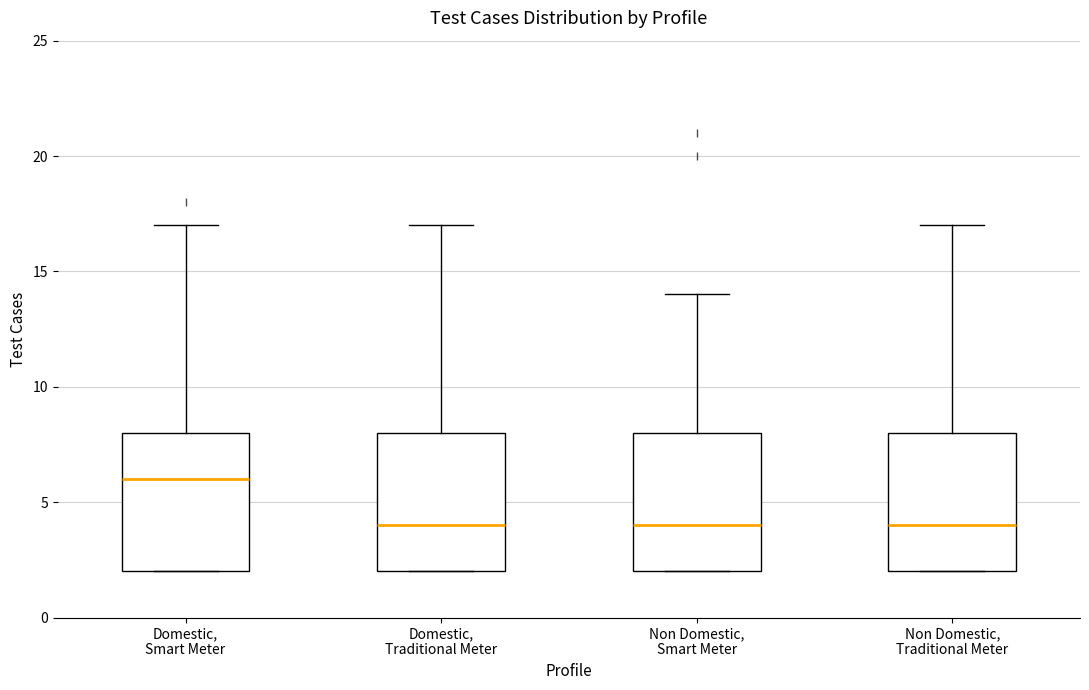

Reading left to right, read every box against the y-axis: the position of its median line, the range the box covers, and the ends of its whiskers. The values are not printed on the chart, so give them approximately, as read against the axis.

Domestic, Smart Meter: median 6, box 2 to 8, whiskers 2 to 17
Domestic, Traditional Meter: median 4, box 2 to 8, whiskers 2 to 17
Non Domestic, Smart Meter: median 4, box 2 to 8, whiskers 2 to 14
Non Domestic, Traditional Meter: median 4, box 2 to 8, whiskers 2 to 17